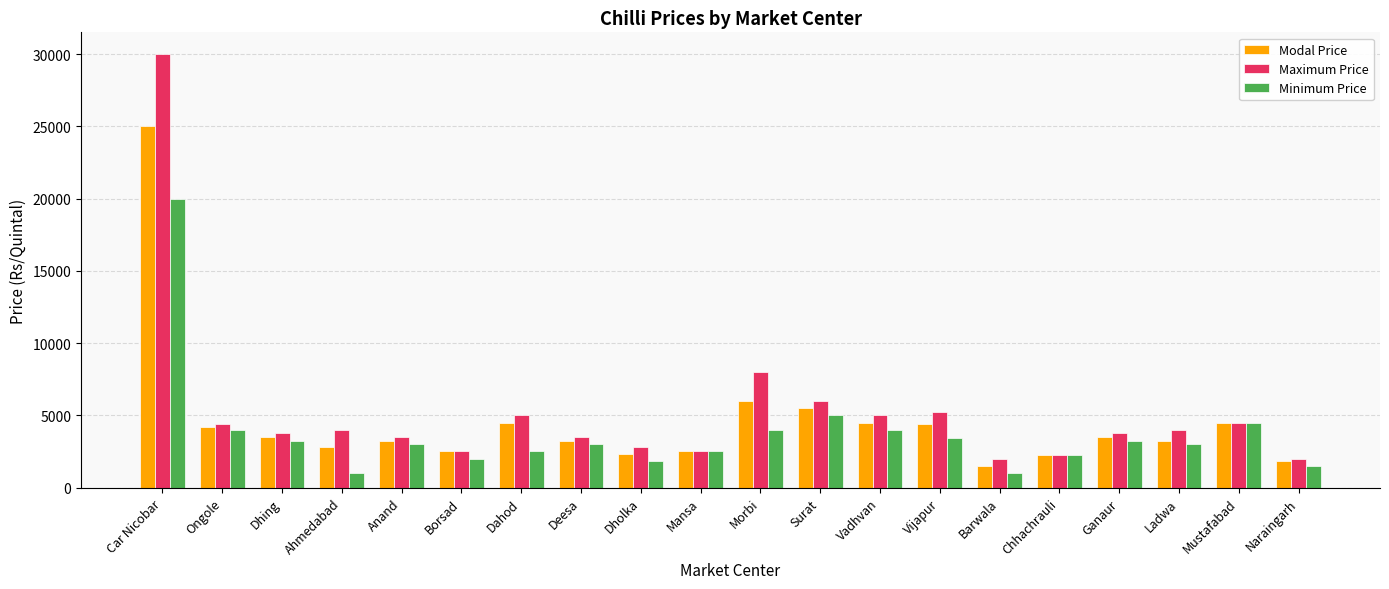

At which category is the sum across all series the highest?

Car Nicobar